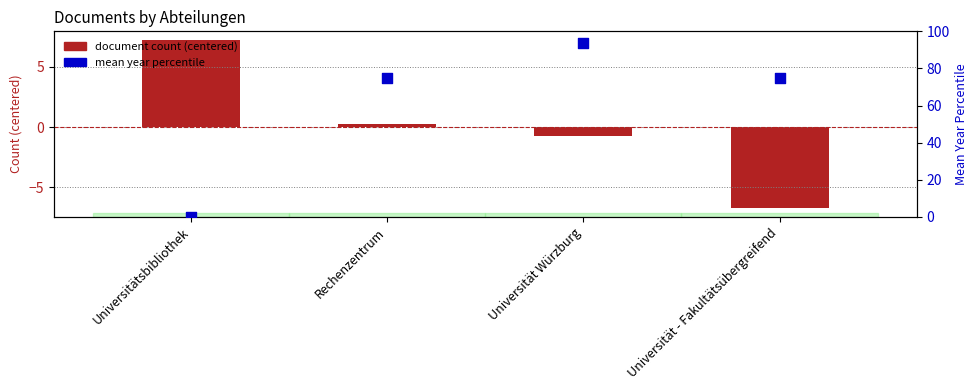

Which series has the largest total across all categories?

mean year percentile